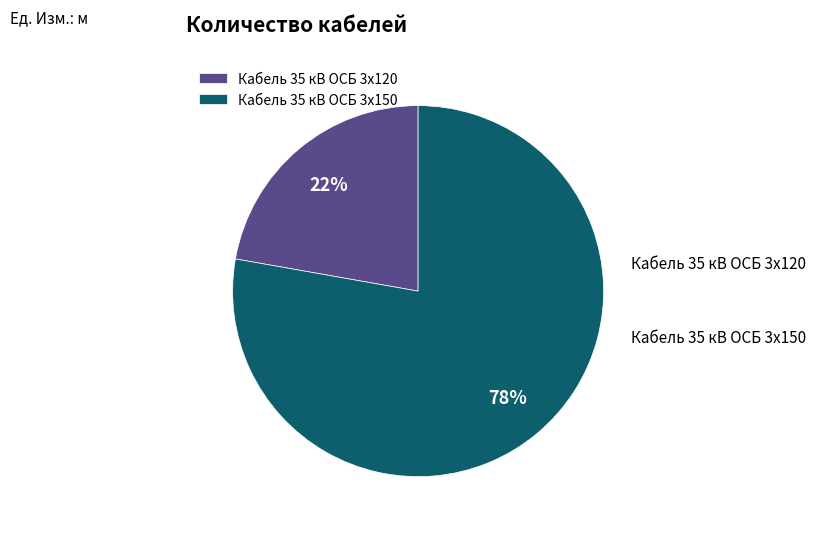

Which category has the biggest portion of the pie?

Кабель 35 кВ ОСБ 3х150 или аналог